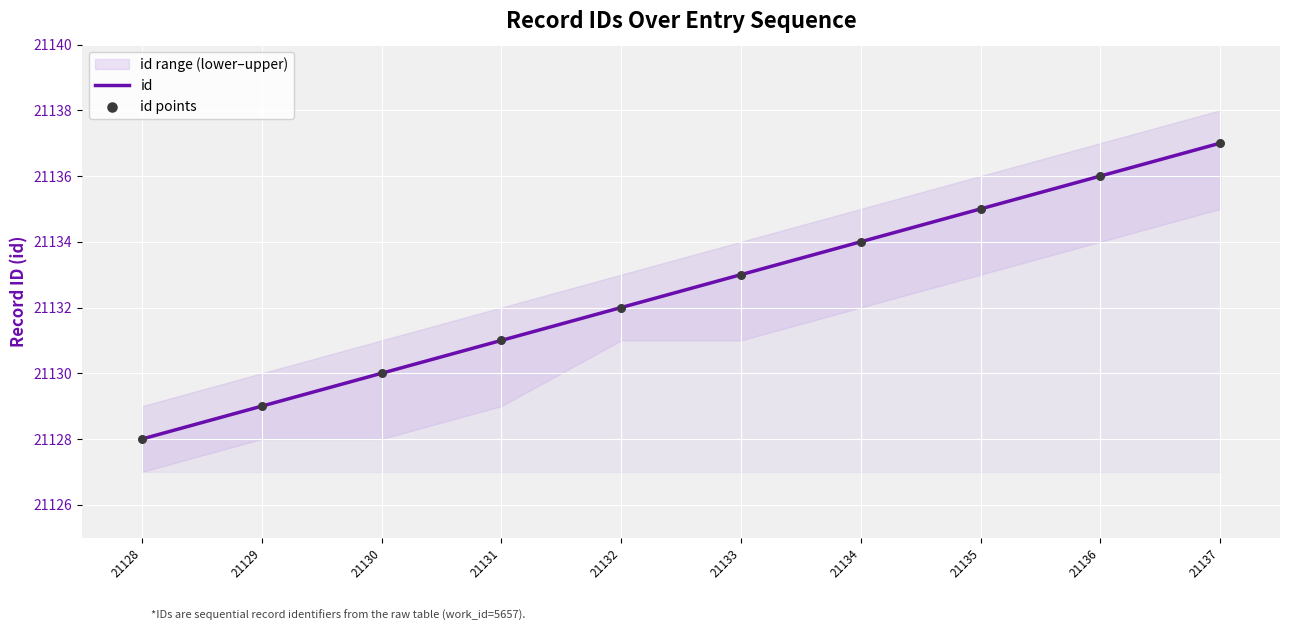

Which series contains the highest Y value?

id